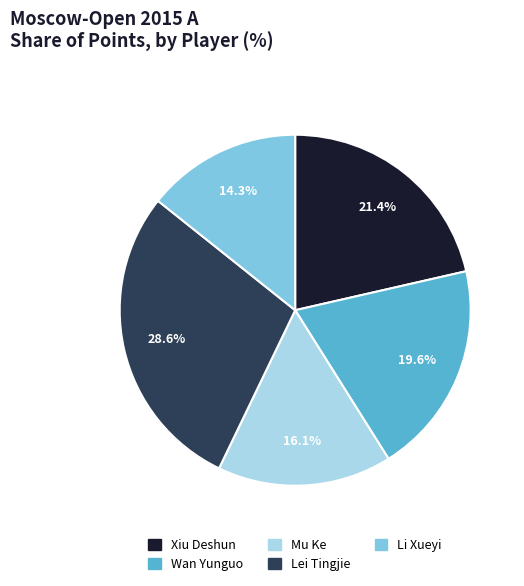

To the nearest percent, what percentage of the pie is Xiu Deshun?

21%